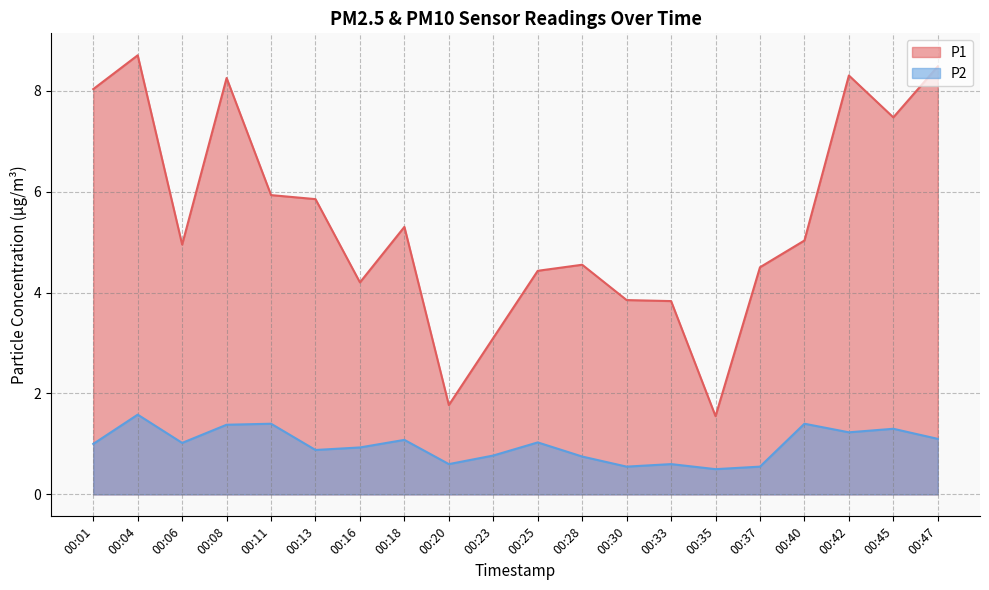

What is the value of the P1 point at the 20th from the left?

8.5